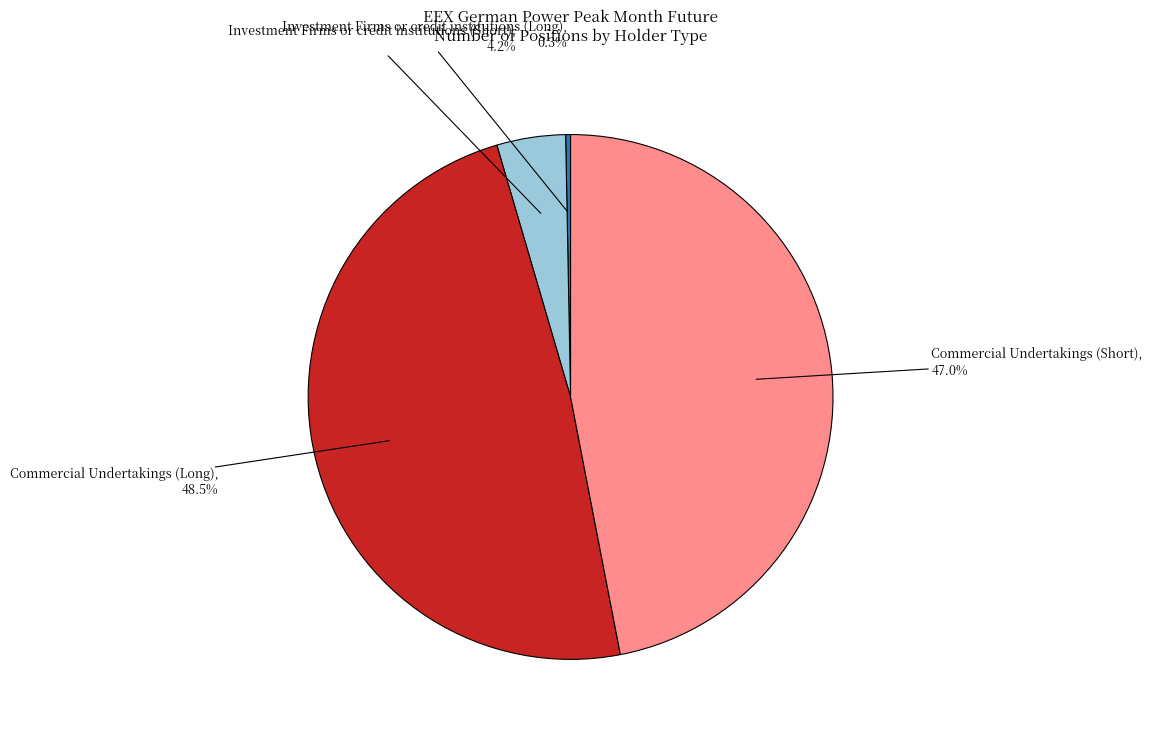

Rank the categories by value from lowest to highest.

Investment Firms or credit institutions (Long), Investment Firms or credit institutions (Short), Commercial Undertakings (Short), Commercial Undertakings (Long)